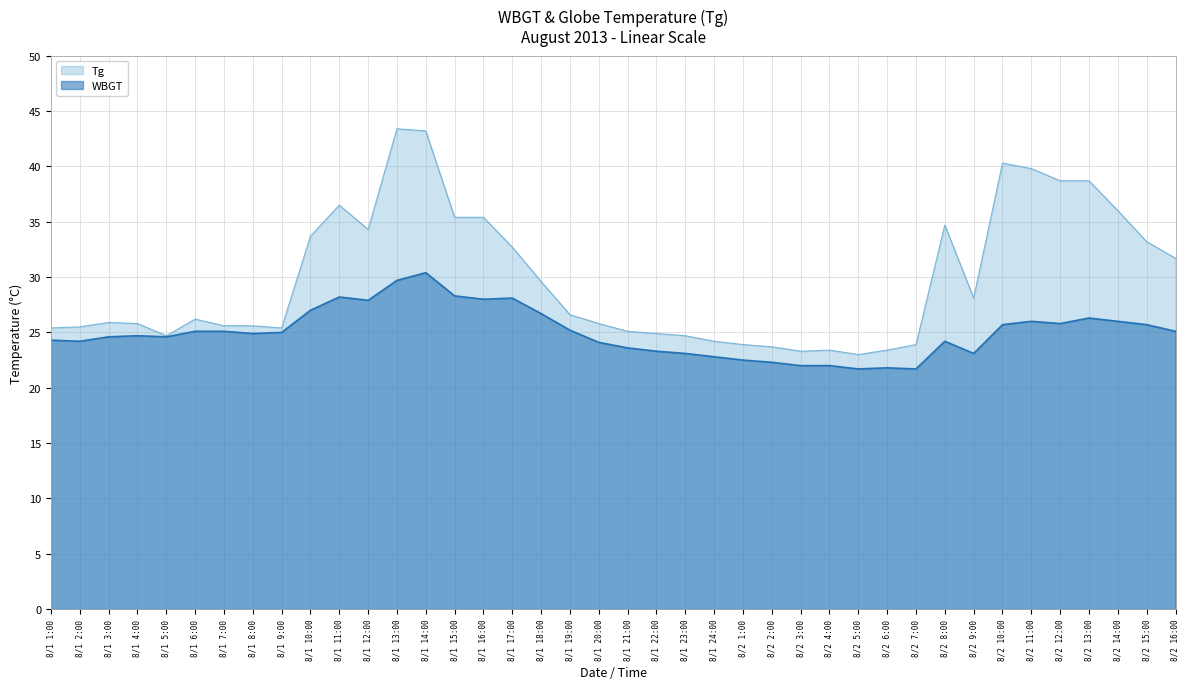

What is the maximum value shown in the chart?

43.4